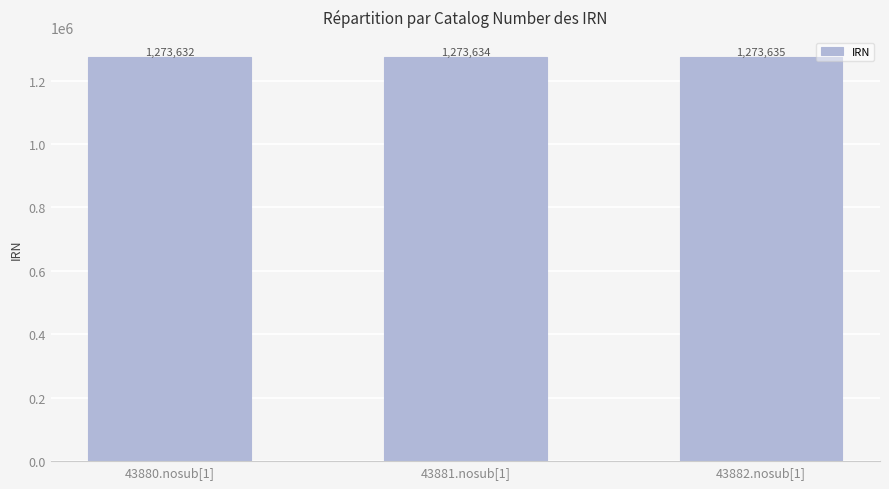

True or false: the data shows 561534 at 43880.nosub[1].

False